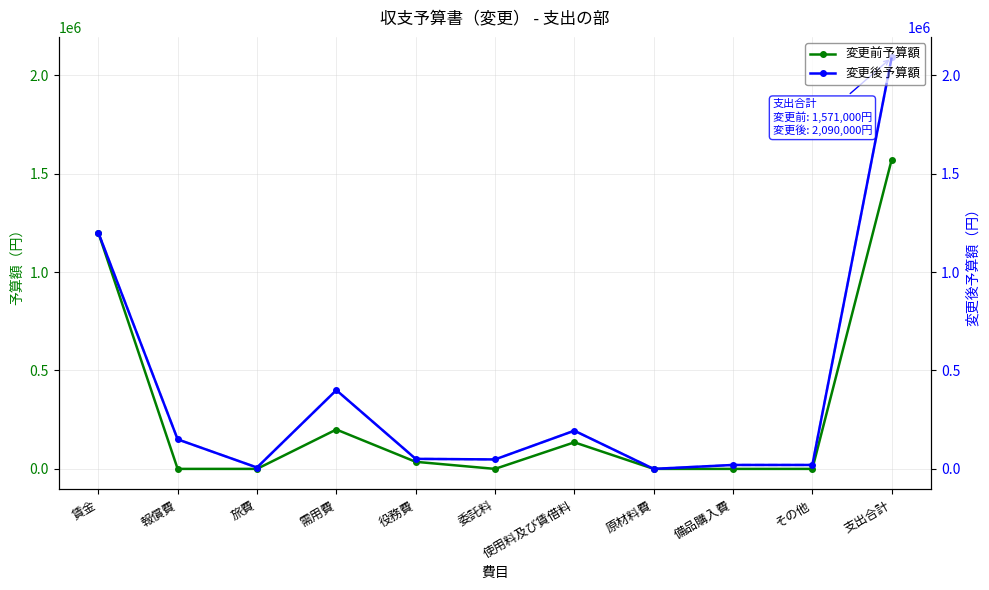

What is the sum of all 変更後予算額（右軸） values?

4180000